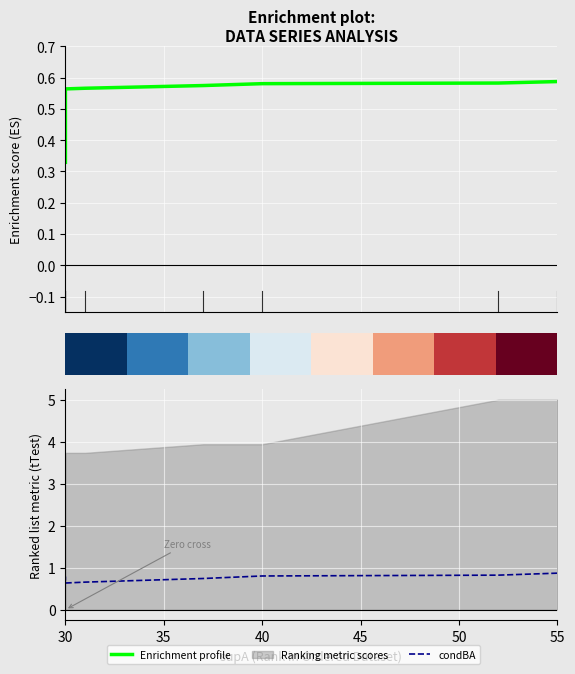

What is the minimum value shown in the chart?

0.3